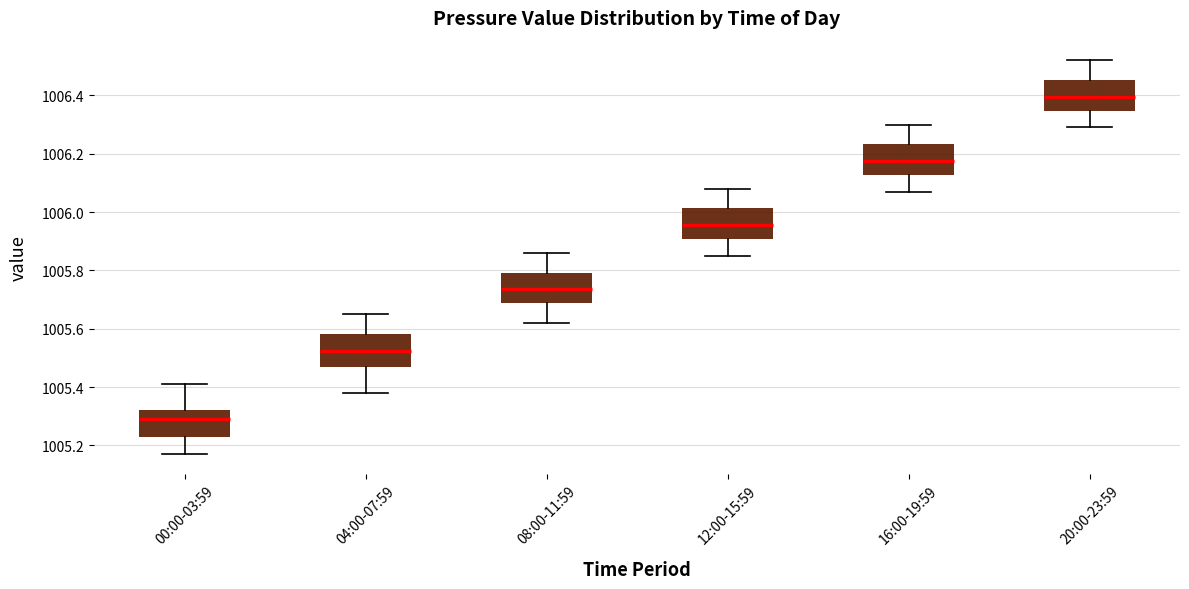

Where is the upper edge of the box for 20:00-23:59 on the y-axis? The values are not printed on the chart, so give them approximately, as read against the axis.

1006.46